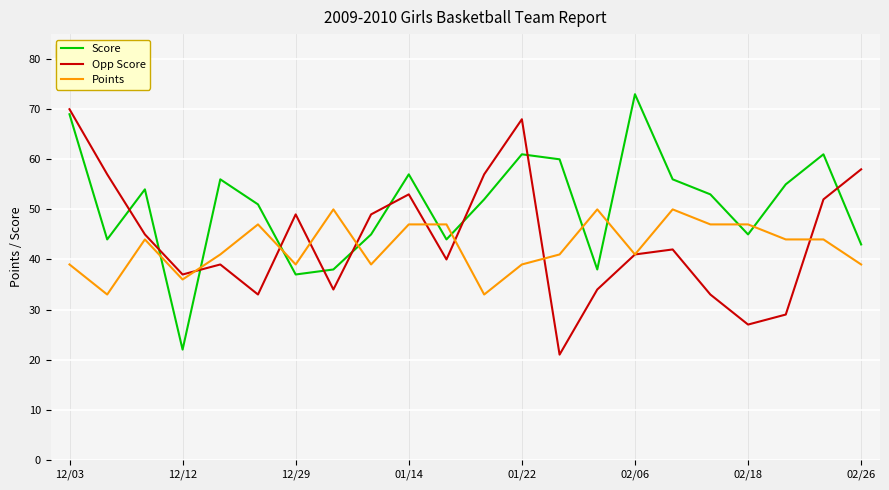

Which series ends up on top after the final intersection of Opp Score and Score?

Opp Score